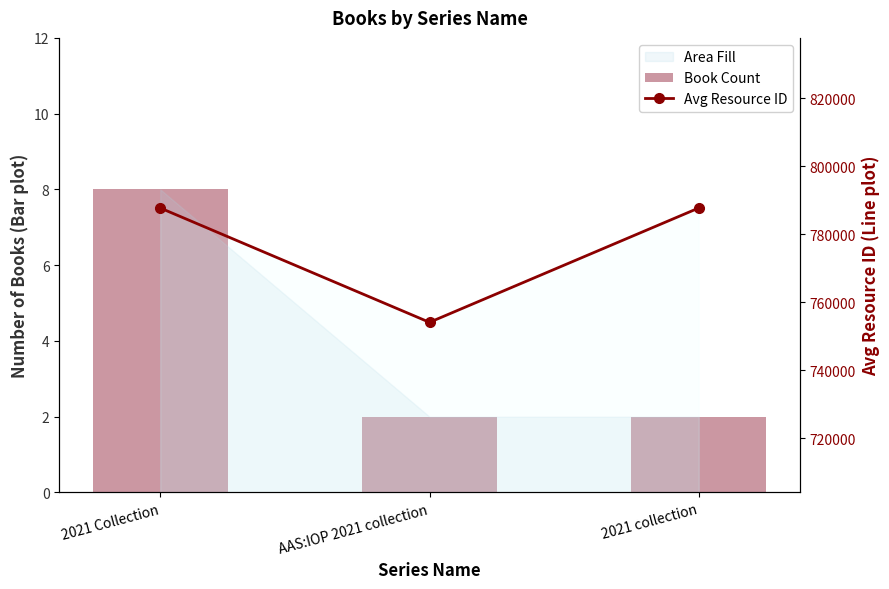

Is the value of Book Count at 2021 collection greater than the value of Avg Resource ID at 2021 collection?

No